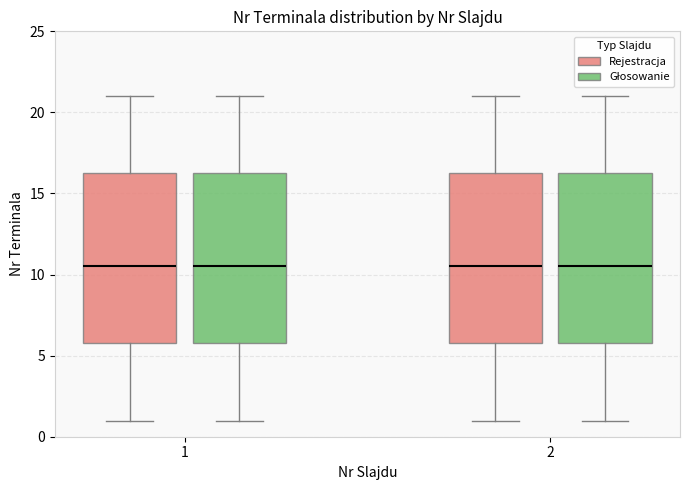

Reading left to right, transcribe this box plot: for each box, give where its median line is, the range the box spans, and where its two whiskers end, as read against the y-axis. The values are not printed on the chart, so give them approximately, as read against the axis.

1 (Rejestracja): median 10.5, box 6.0 to 16.5, whiskers 1.0 to 21.0
1 (Głosowanie): median 10.5, box 6.0 to 16.5, whiskers 1.0 to 21.0
2 (Rejestracja): median 10.5, box 6.0 to 16.5, whiskers 1.0 to 21.0
2 (Głosowanie): median 10.5, box 6.0 to 16.5, whiskers 1.0 to 21.0